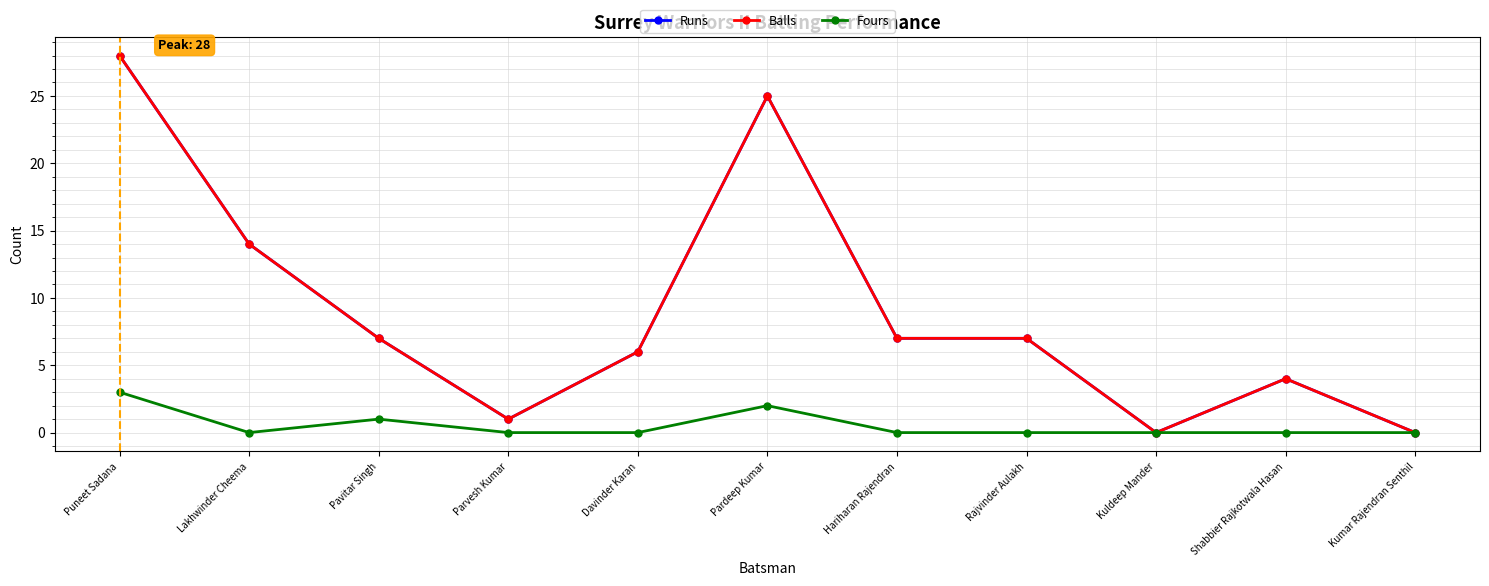

Reading right to left, list all the values displayed in this chart.

Runs: 0	4	0	7	7	25	6	1	7	14	28
Balls: 0	4	0	7	7	25	6	1	7	14	28
Fours: 0	0	0	0	0	2	0	0	1	0	3